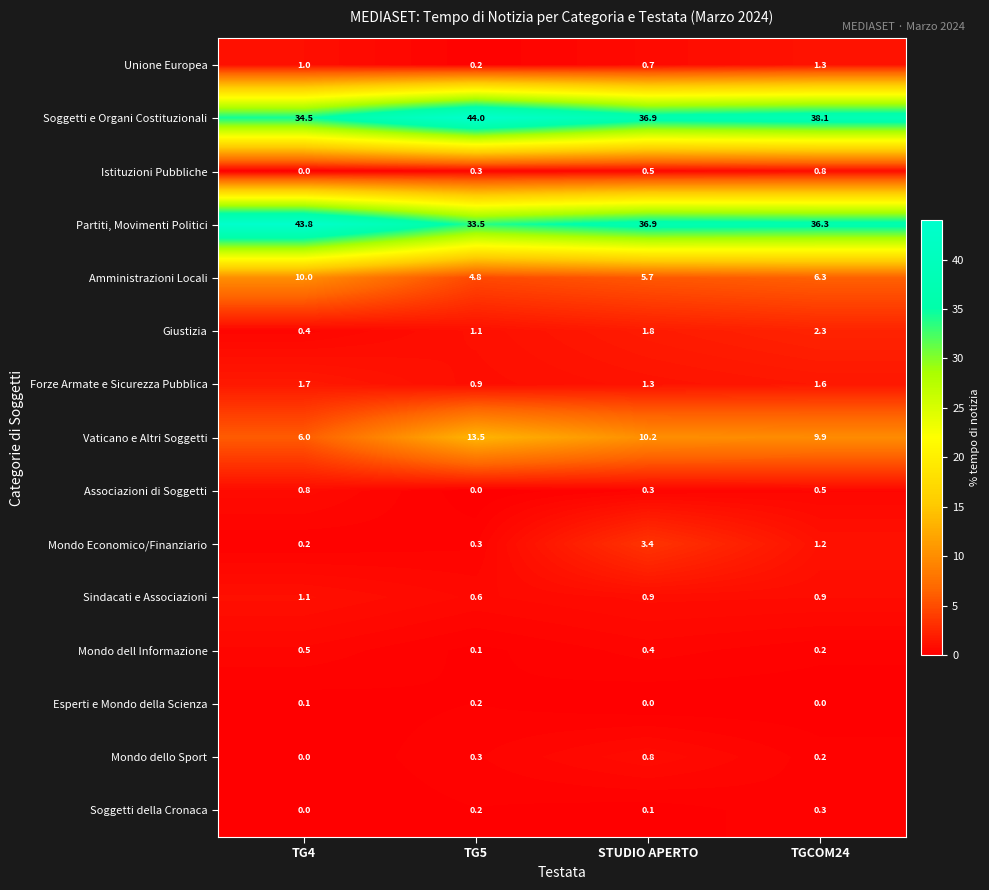

At which category does the chart reach its peak across all series?

TG5